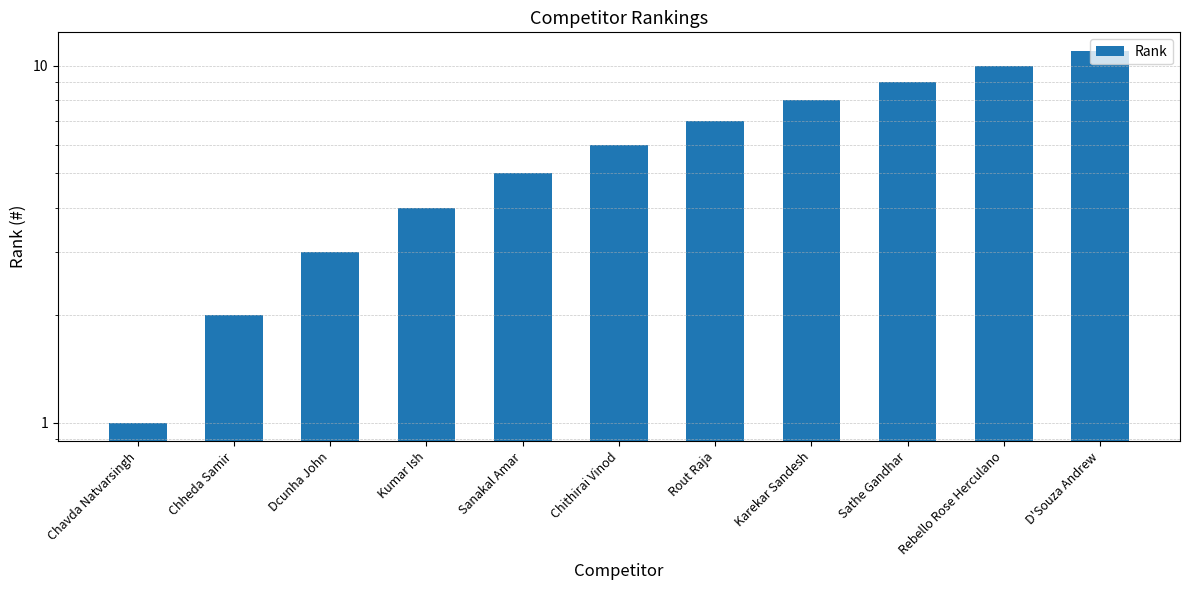

How many bars are there in total?

11